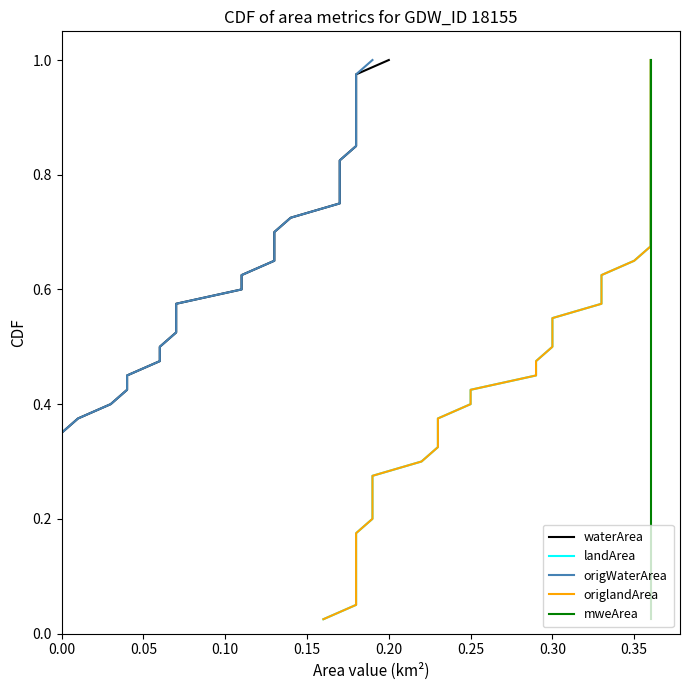

Which series has the largest range (max minus min)?

waterArea